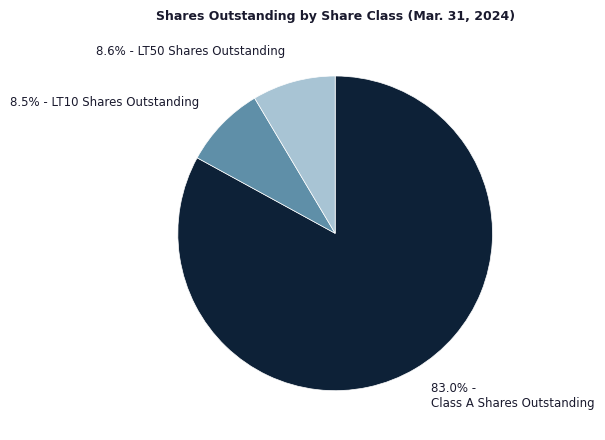

Count the number of slices in the pie.

3